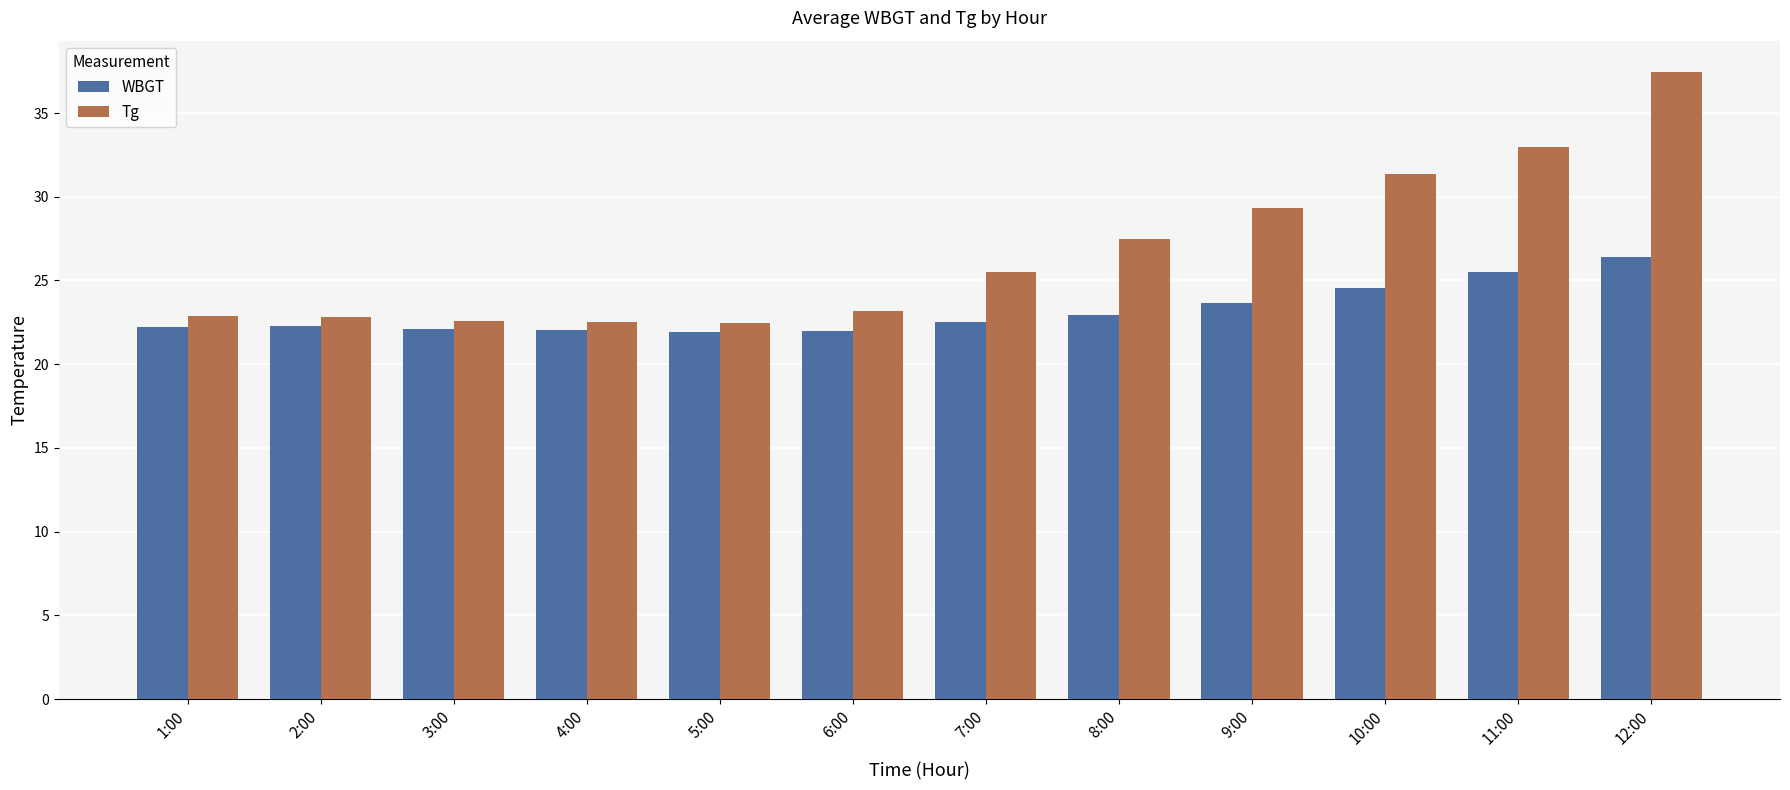

At which label does Tg first exceed 25?

7:00